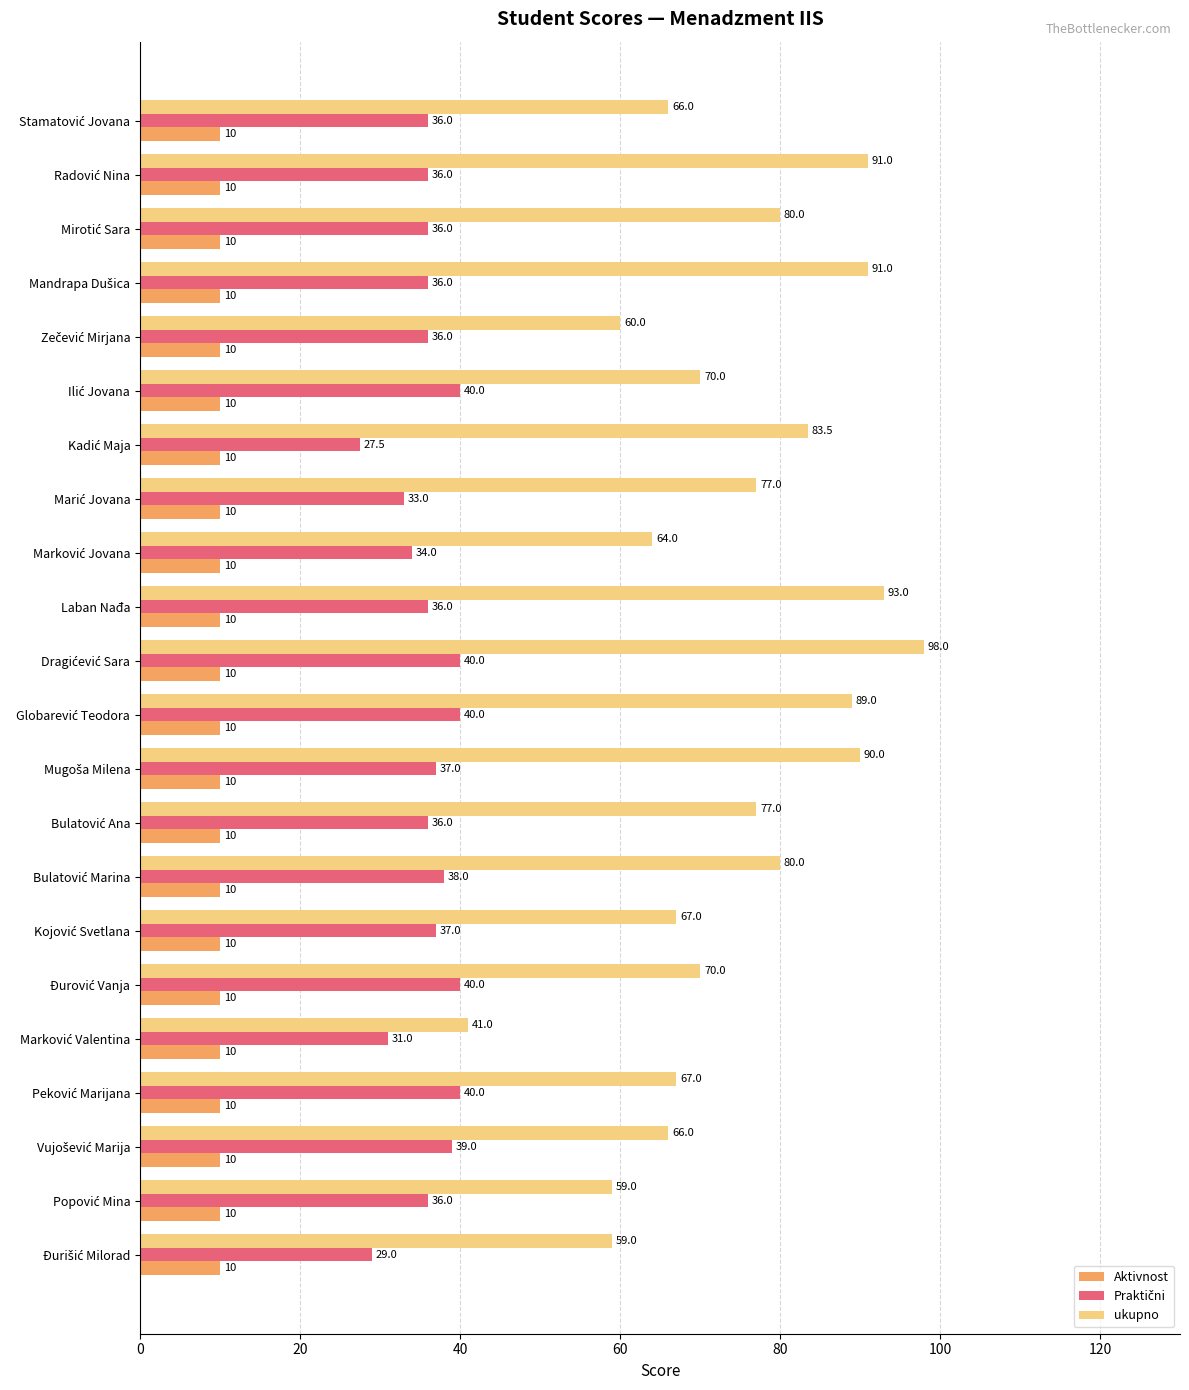

Which series has the widest spread of values?

ukupno